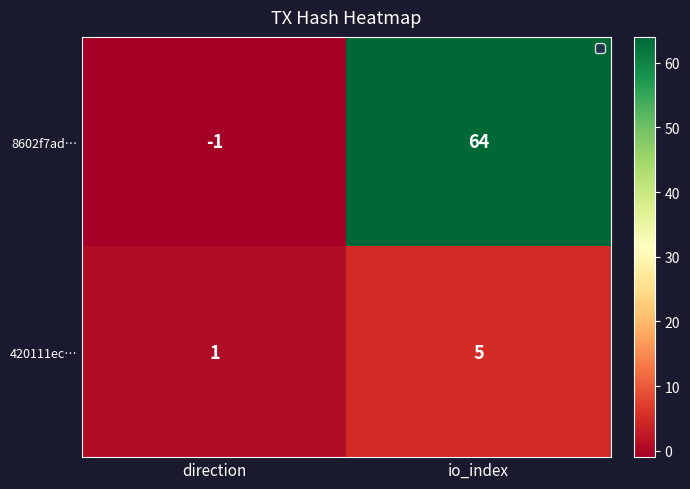

Reading left to right, extract all data points from this chart.

8602f7ad…: direction=-1	io_index=64
420111ec…: direction=1	io_index=5